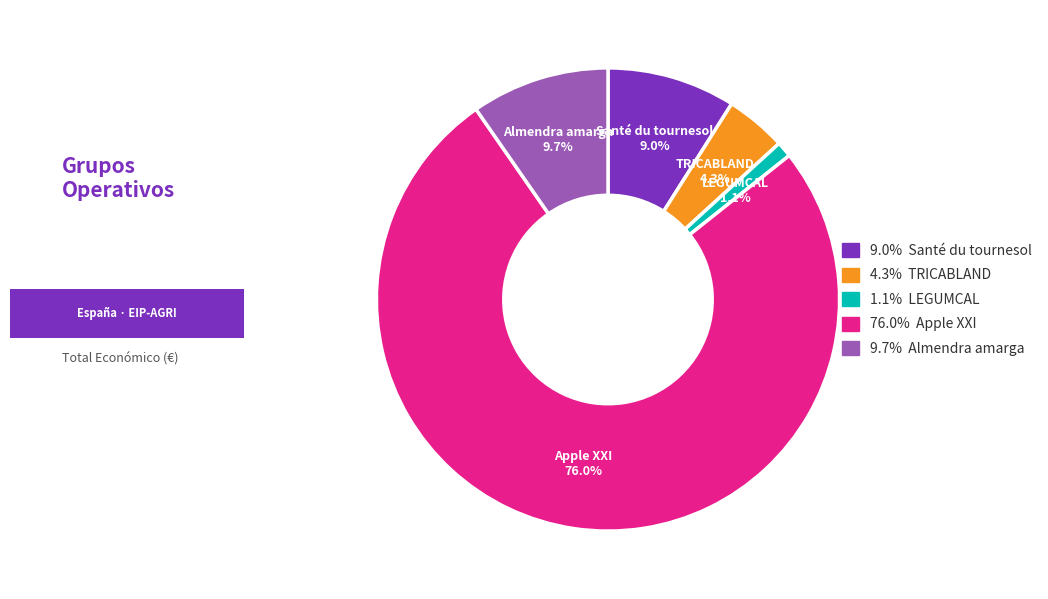

To the nearest percent, what is the difference between the largest and smallest slice percentages?

75%